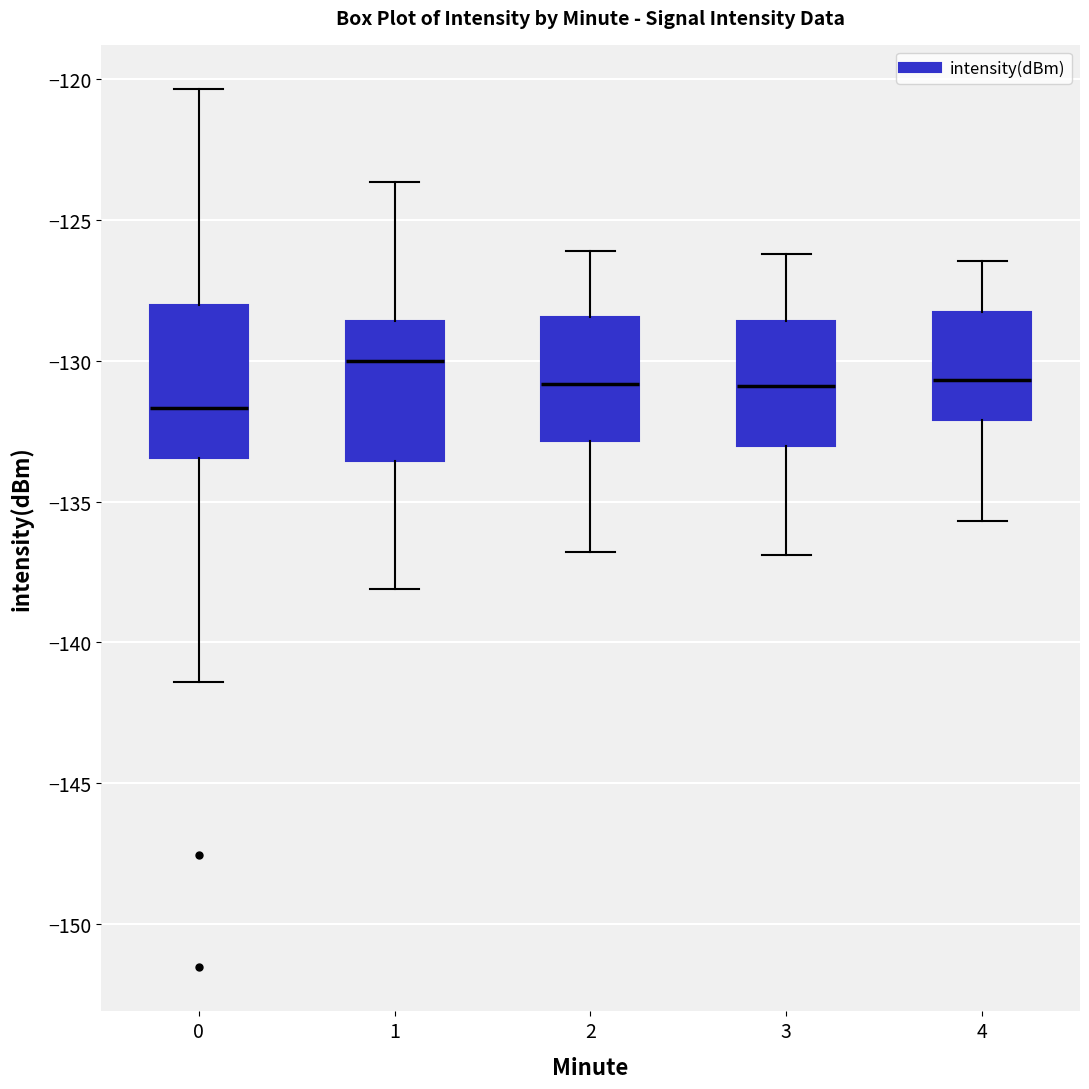

Reading left to right, read every box against the y-axis: the position of its median line, the range the box covers, and the ends of its whiskers. The values are not printed on the chart, so give them approximately, as read against the axis.

0: median -131.5, box -133.5 to -128.0, whiskers -141.5 to -120.5
1: median -130.0, box -133.5 to -128.5, whiskers -138.0 to -123.5
2: median -131.0, box -133.0 to -128.5, whiskers -137.0 to -126.0
3: median -131.0, box -133.0 to -128.5, whiskers -137.0 to -126.0
4: median -130.5, box -132.0 to -128.5, whiskers -135.5 to -126.5